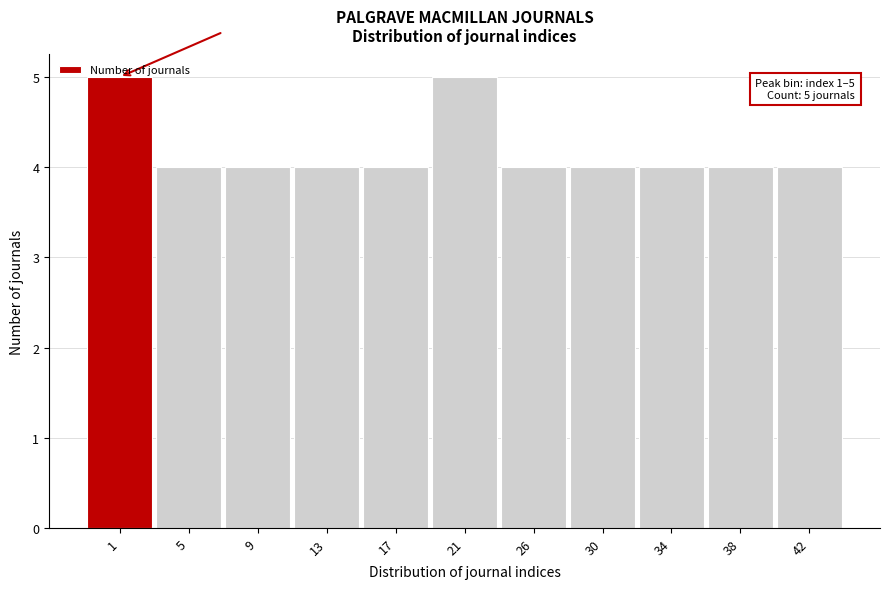

Read the value at 1.

5